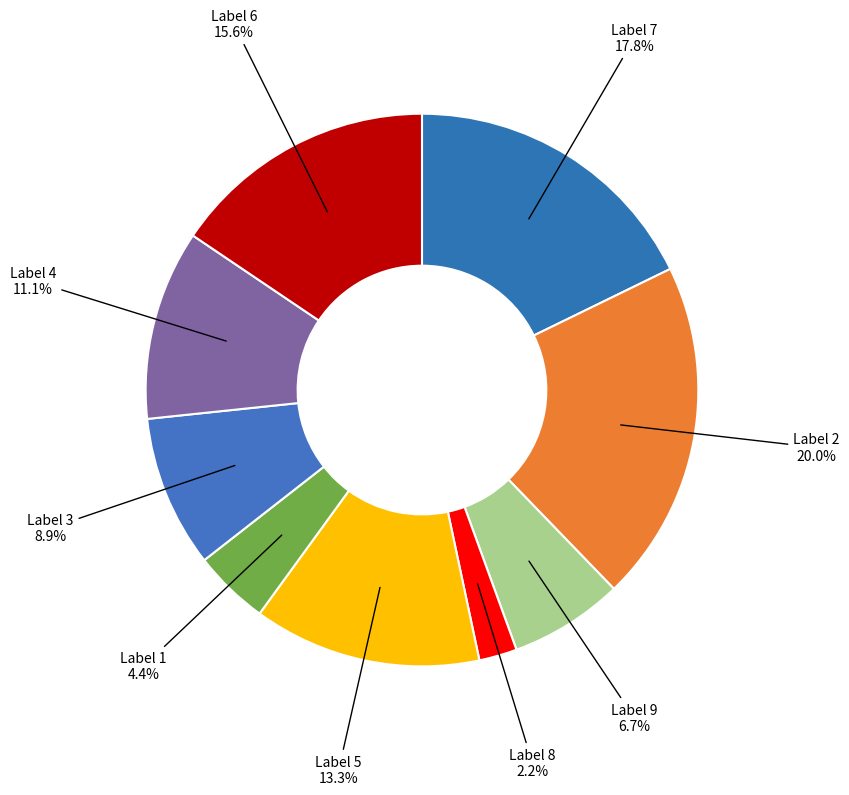

Count the number of slices in the pie.

9